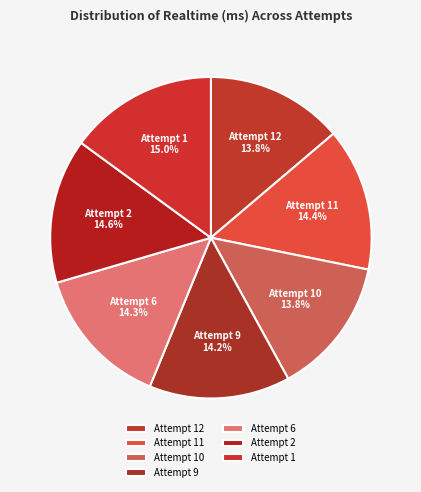

True or false: Attempt 10 accounts for 8% of the total.

False